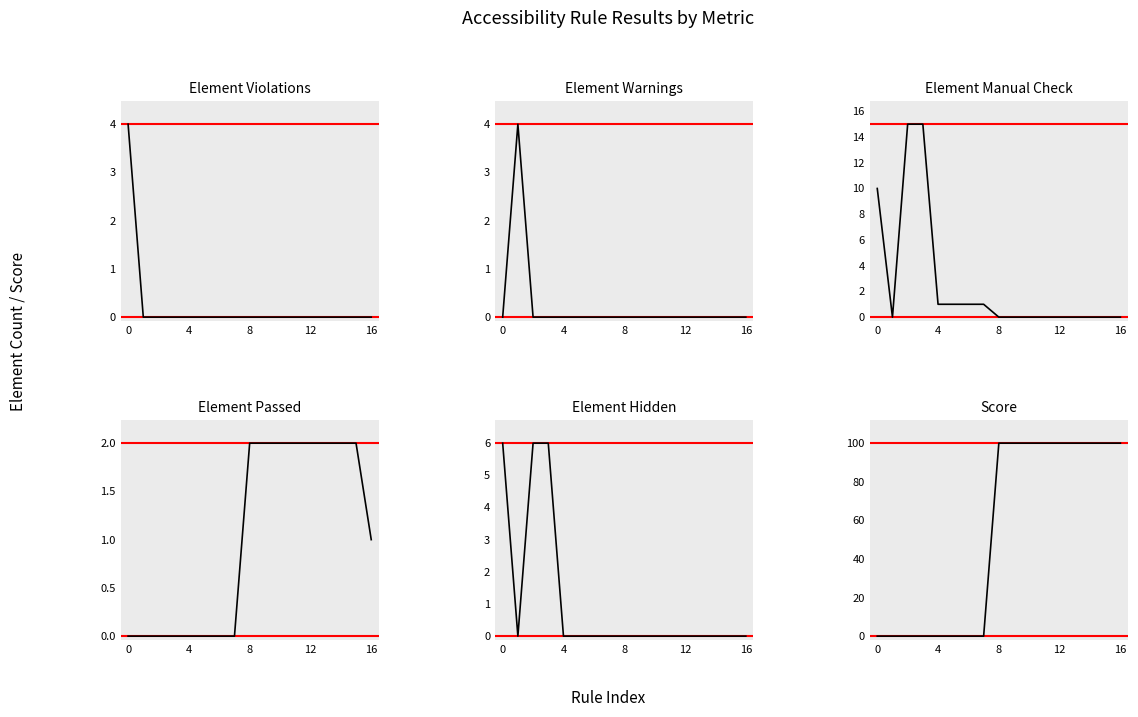

What is the difference between the maximum and minimum values in the Score series?

100